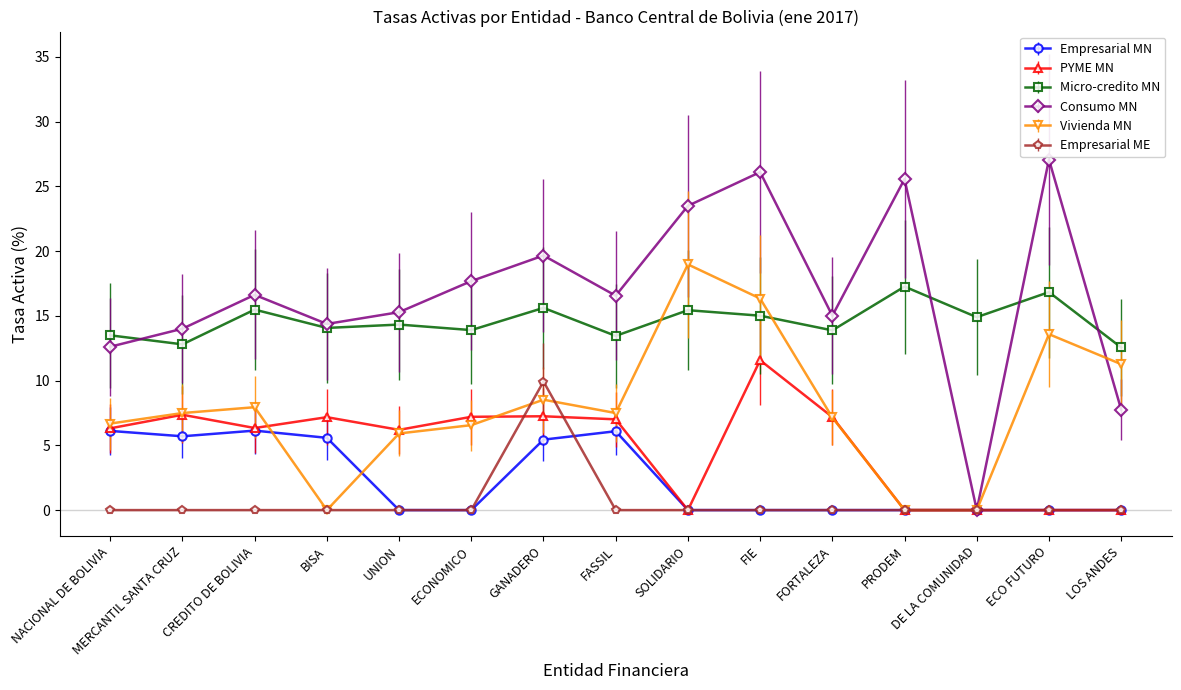

Count the Empresarial ME values in the range 0 to 1.

14